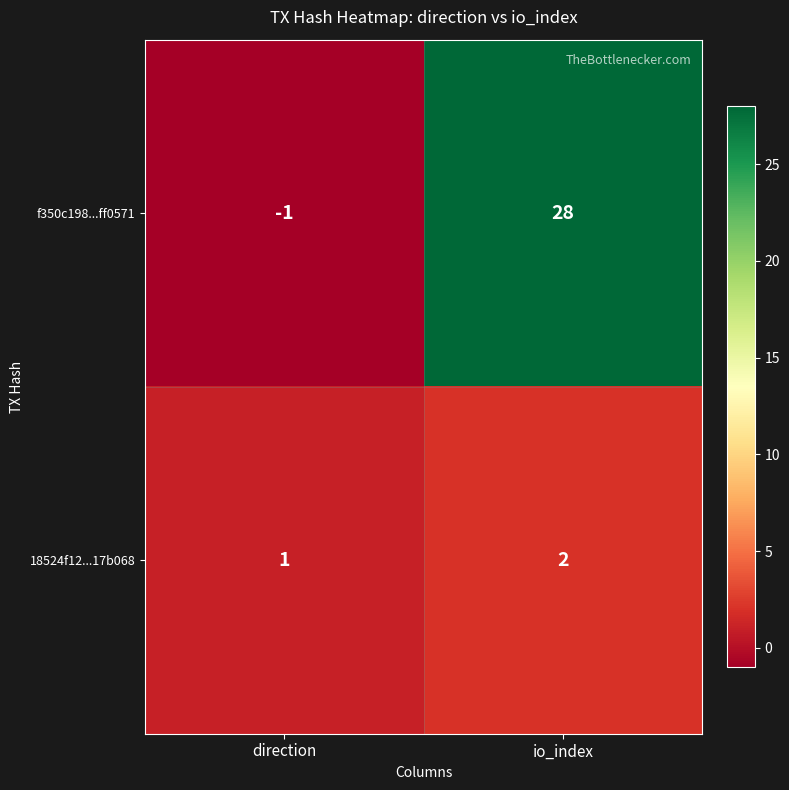

Reading left to right, extract all data points from this chart.

f350c198...ff0571: direction=-1	io_index=28
18524f12...17b068: direction=1	io_index=2